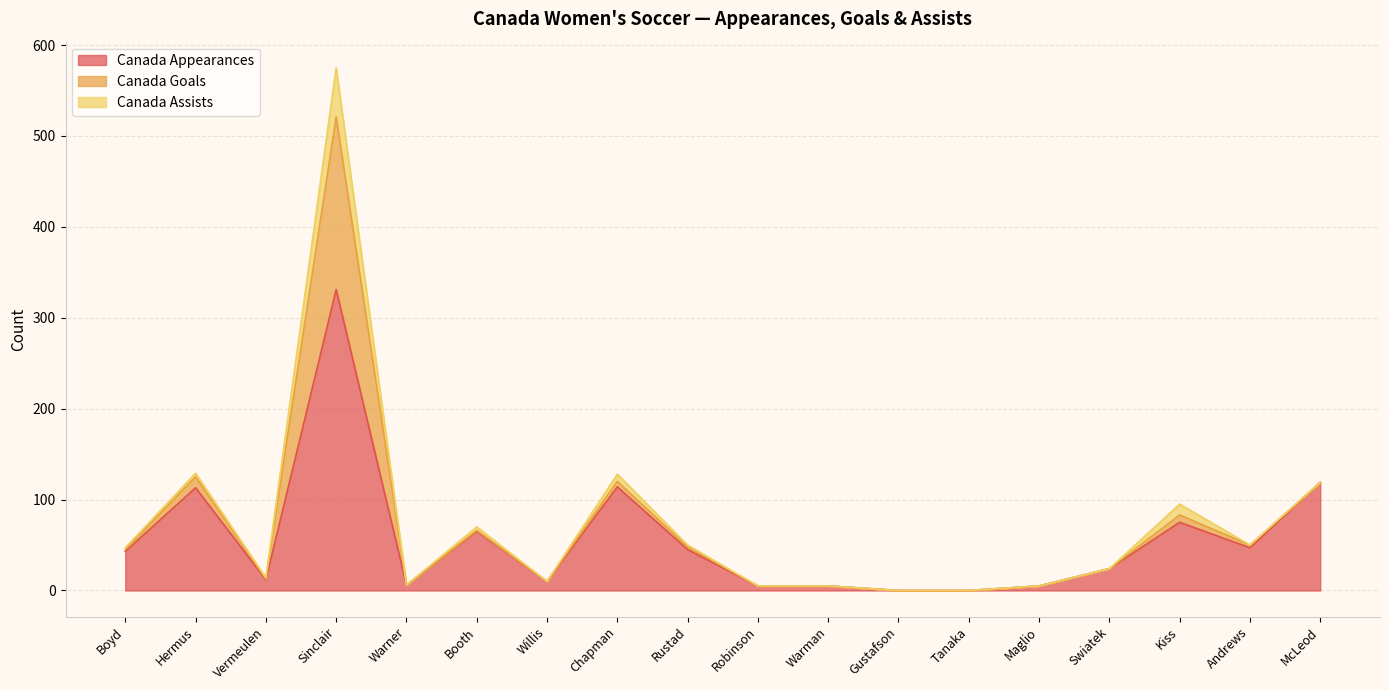

What is the value of the Canada Goals point at the 6th from the left?

1